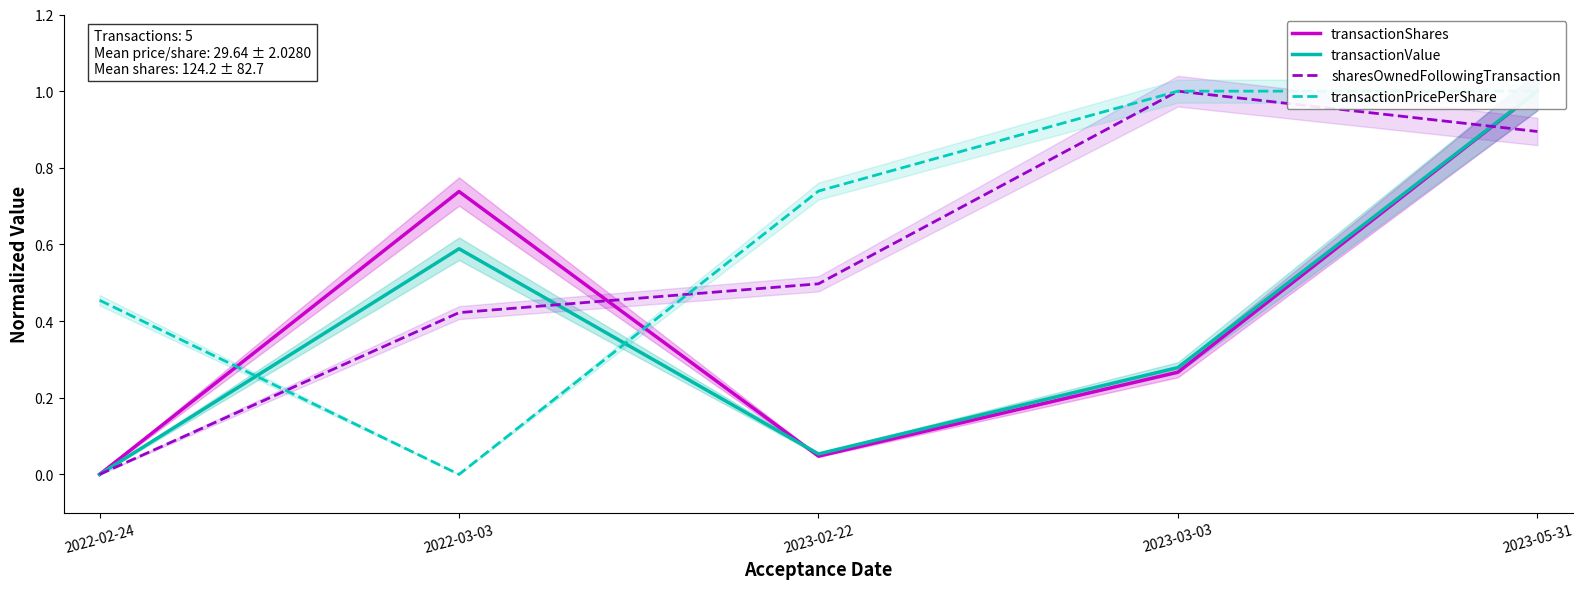

What are all the series names shown in the legend?

transactionShares, transactionValue, sharesOwnedFollowingTransaction, transactionPricePerShare